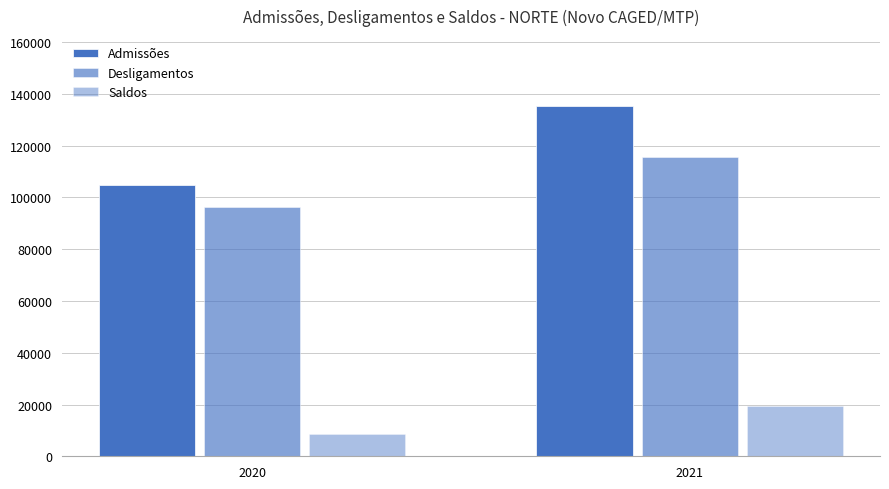

Are the bars horizontal?

No